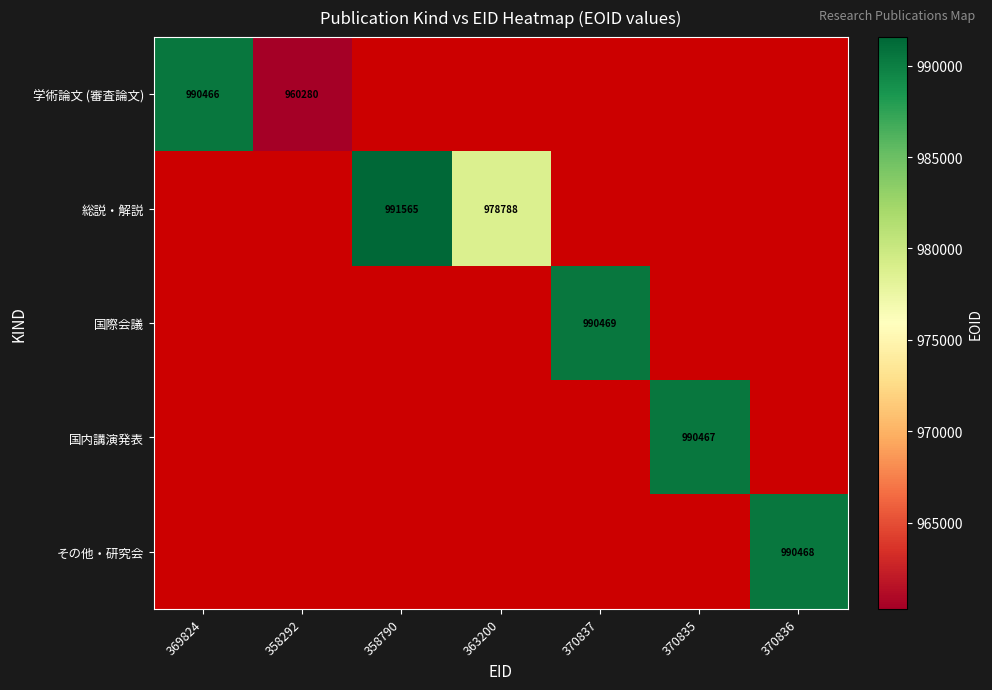

The value of 国際会議 at 370837 is 566293. True or false?

False